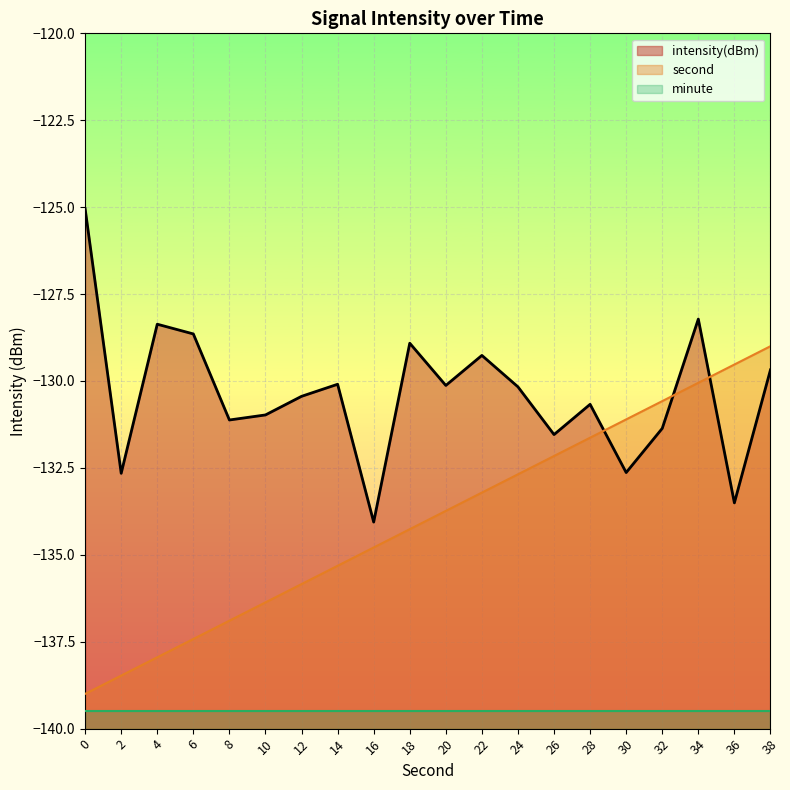

How many interior local peaks does the intensity(dBm) series have?

6